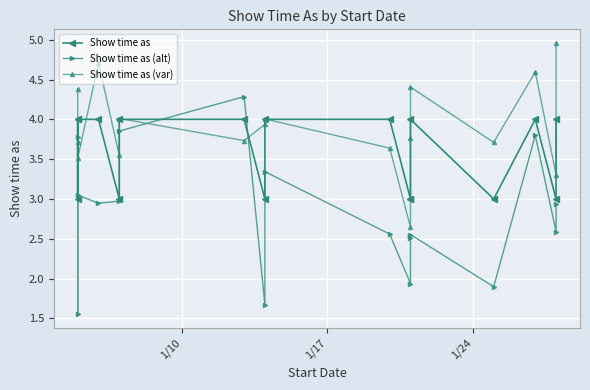

At how many categories does at least one series exceed 2?

17